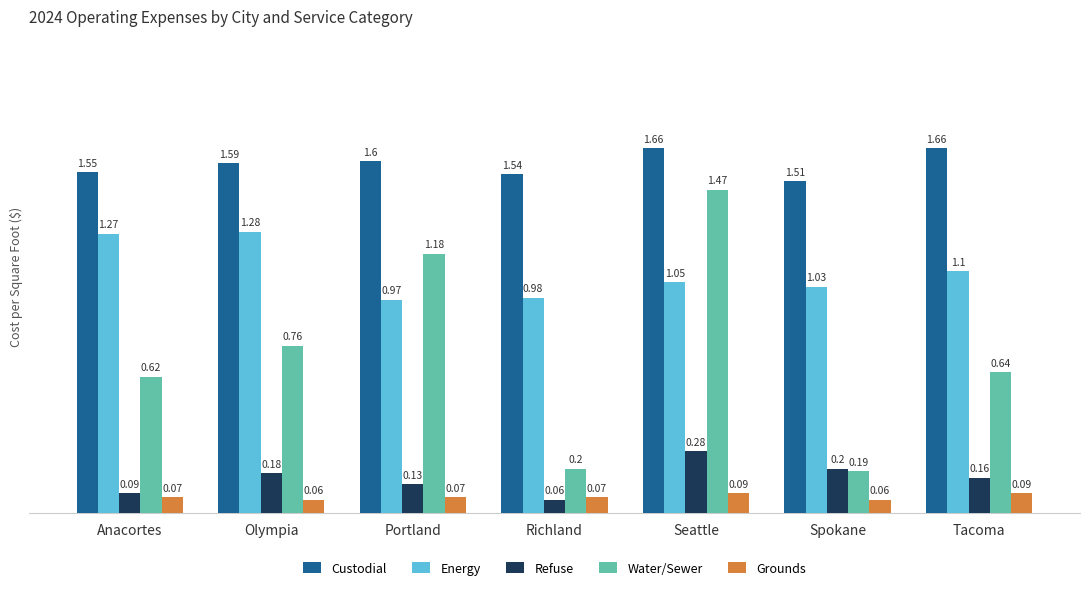

What is the sum of all Refuse values?

1.1